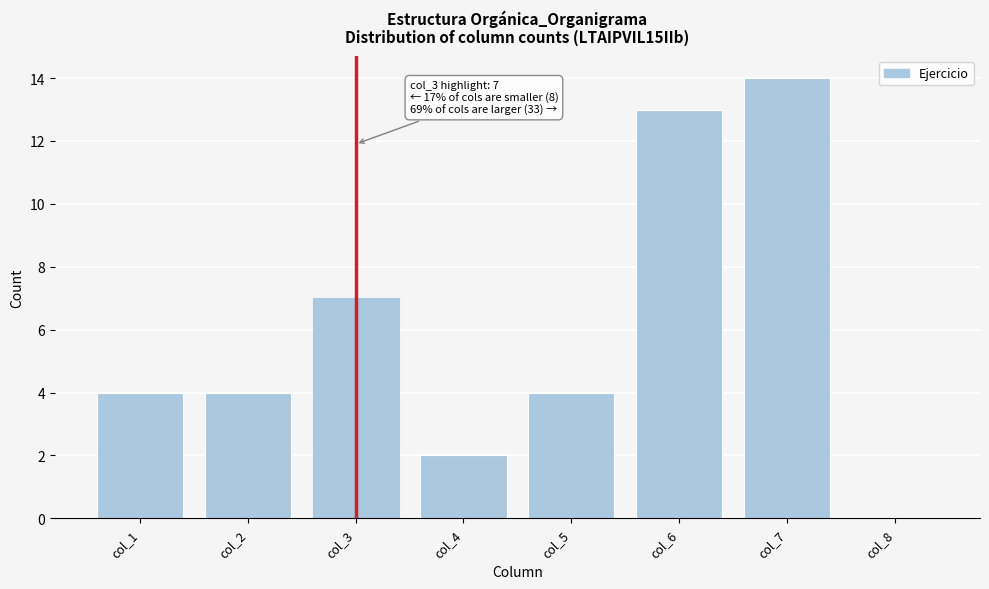

Reading left to right, list all the values displayed in this chart.

col_1=4	col_2=4	col_3=7	col_4=2	col_5=4	col_6=13	col_7=14	col_8=0